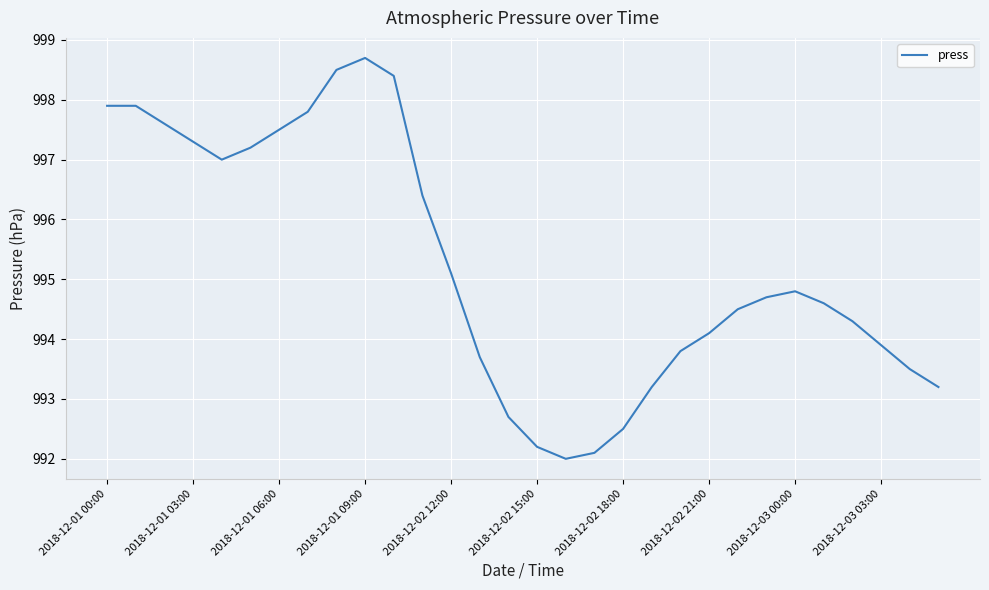

What is the smallest value displayed?

992.0